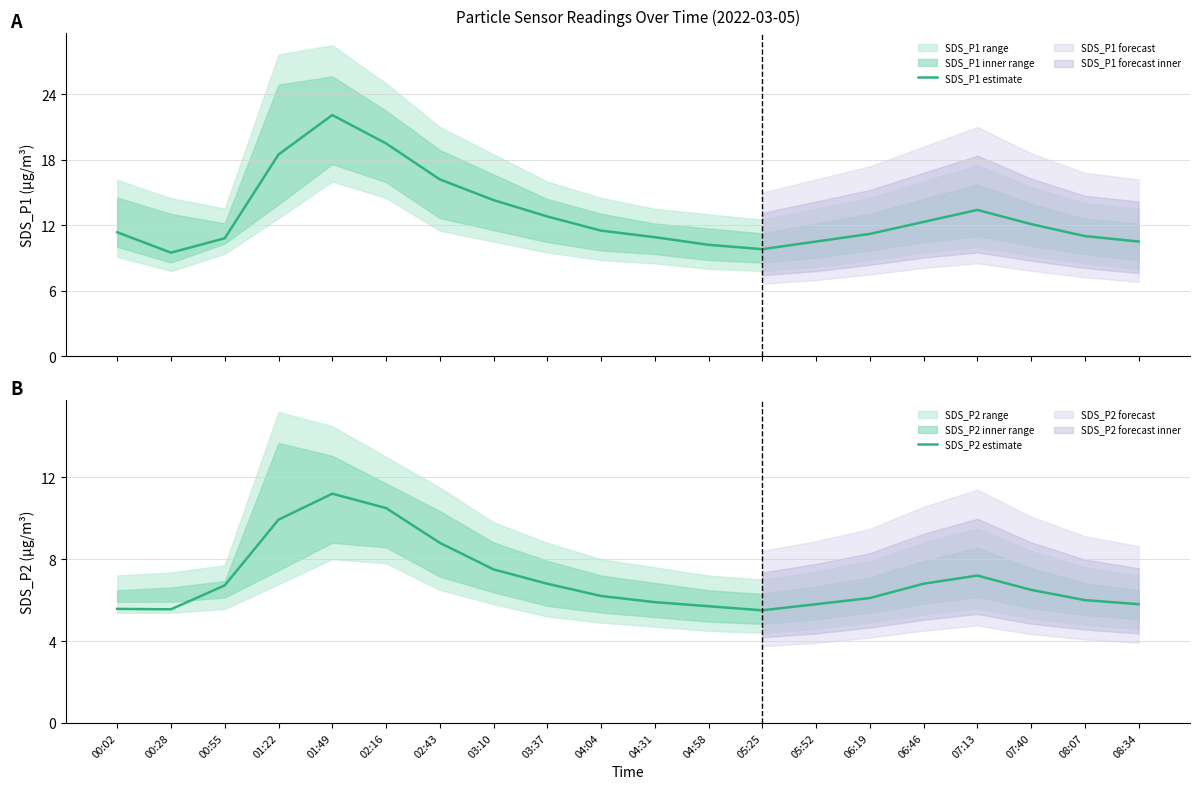

What is the maximum value shown in the chart?

22.1